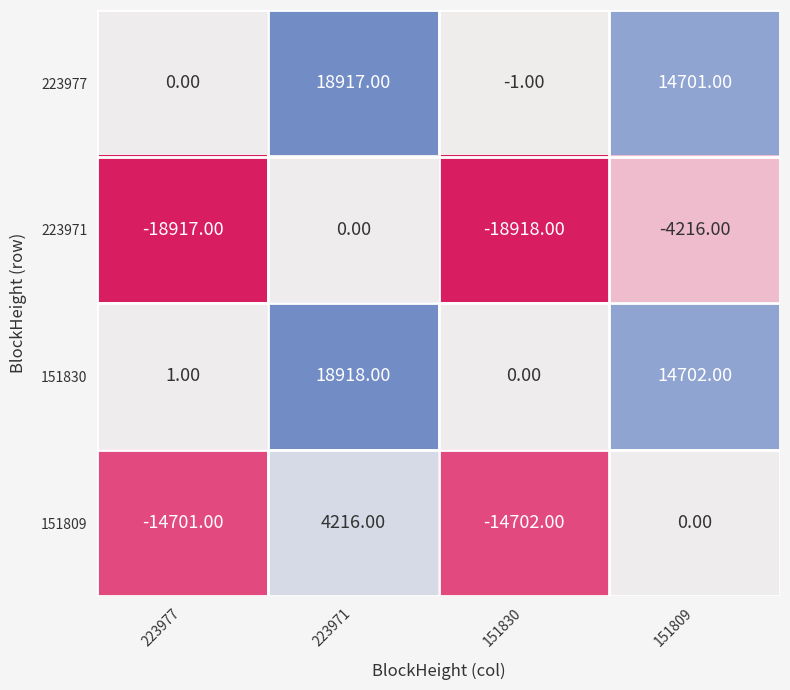

What is the spread (max minus min) of values at 223977?

18918